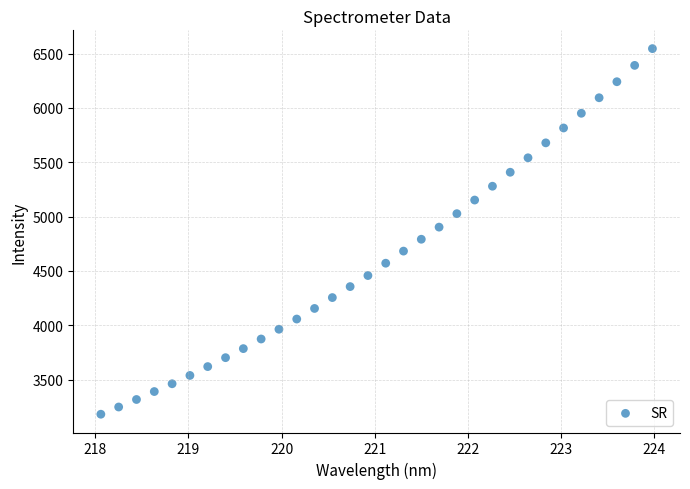

What is the range of Y values (max minus min)?

3362.1